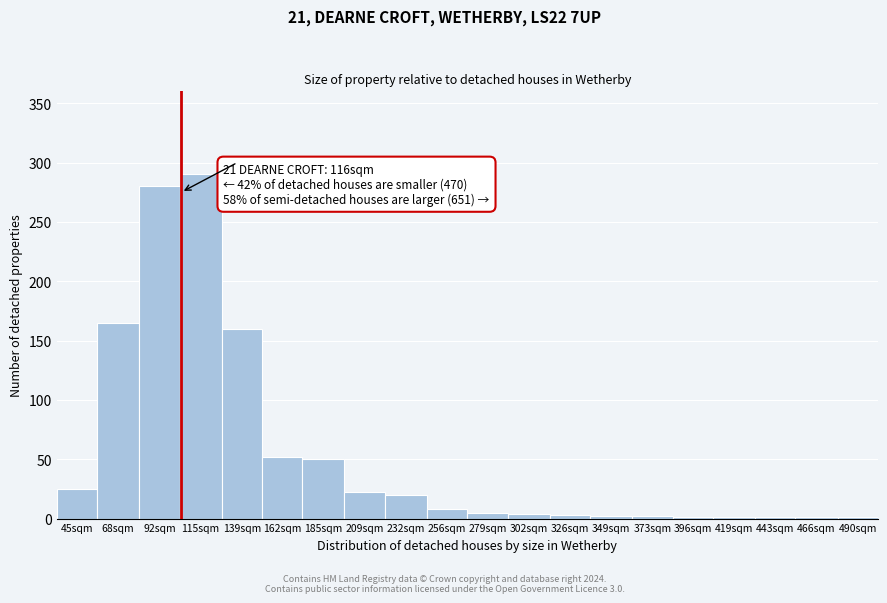

What is the sum of all values?

1093